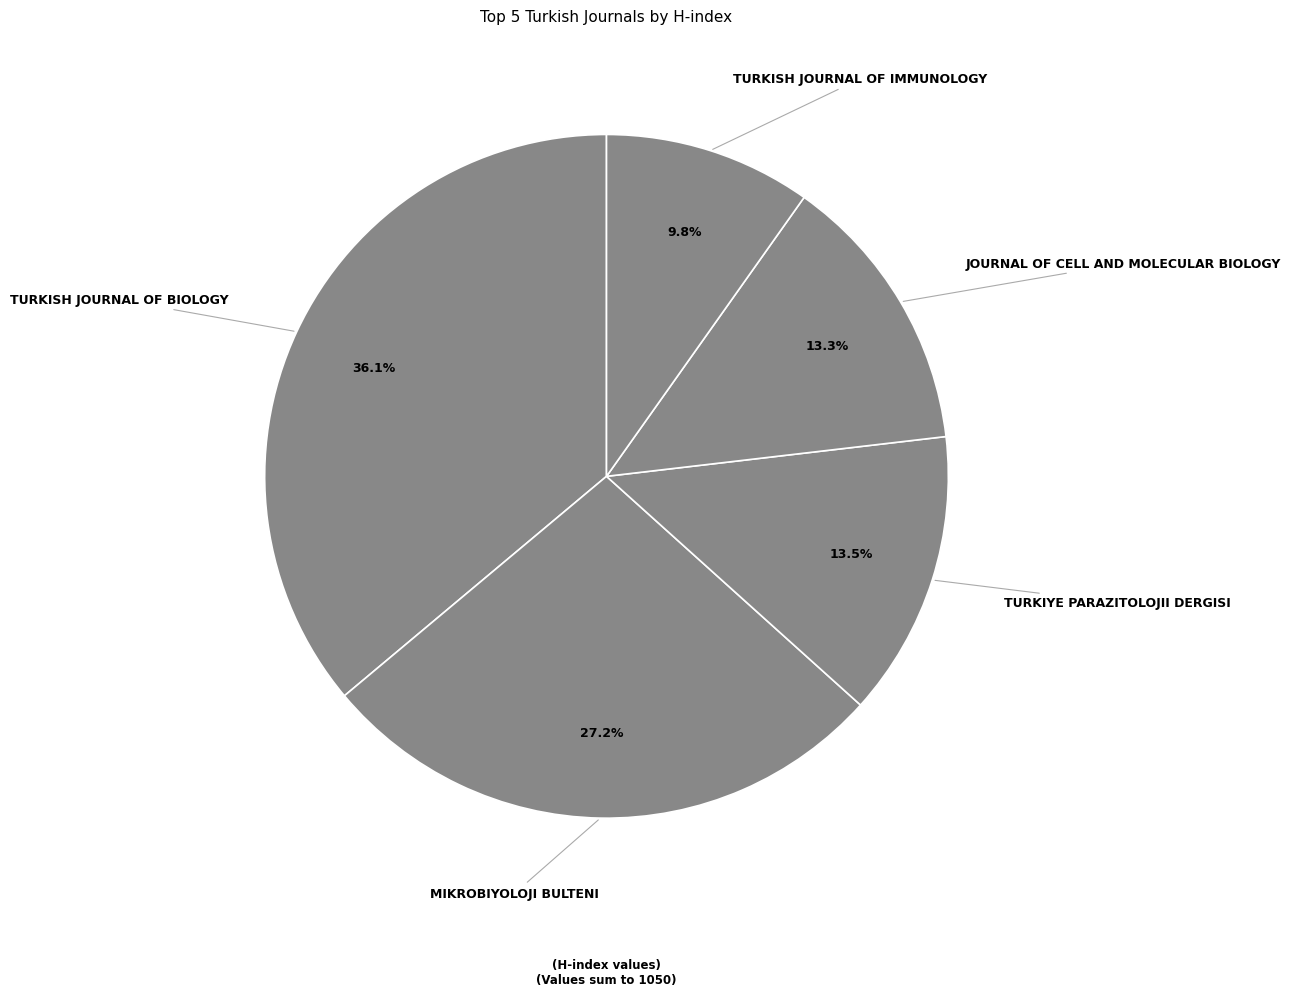

Rank the categories by value from lowest to highest.

Turkish Journal of Immunology, Journal of Cell and Molecular Biology, Turkiye parazitolojii dergisi, Mikrobiyoloji Bulteni, Turkish Journal of Biology